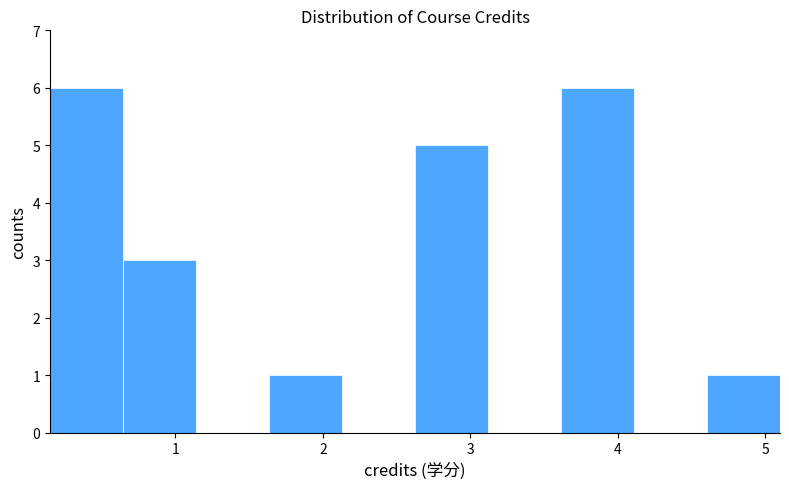

Reading left to right, transcribe this chart: for each bar, give the range it covers on the x-axis and its height. Neither the bar edges nor the heights are printed on the chart, so give them approximately, as read against the axes.

0.2 to 0.6: 6
0.6 to 1.1: 3
1.1 to 1.6: 0
1.6 to 2.1: 1
2.1 to 2.6: 0
2.6 to 3.1: 5
3.1 to 3.6: 0
3.6 to 4.1: 6
4.1 to 4.6: 0
4.6 to 5.1: 1